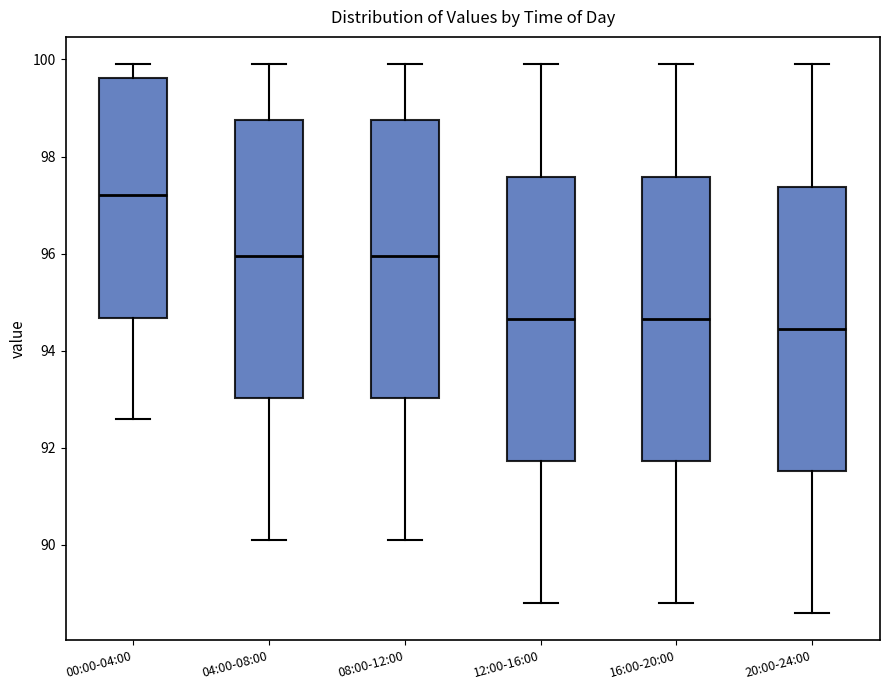

Where is the upper edge of the box for 04:00-08:00 on the y-axis? The values are not printed on the chart, so give them approximately, as read against the axis.

98.8